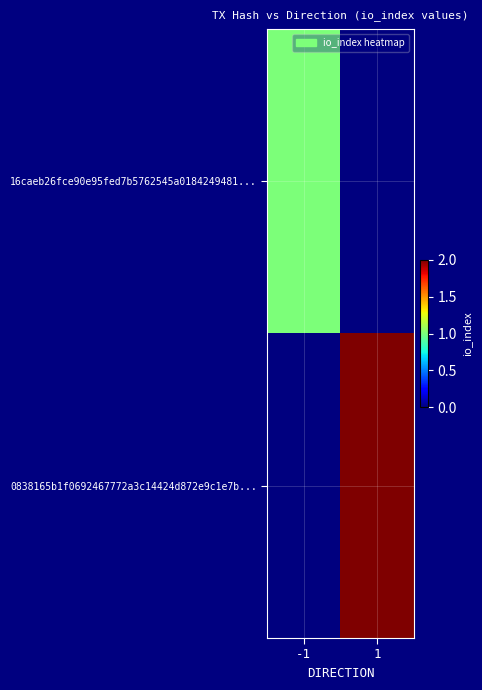

Reading left to right, list all the values displayed in this chart.

16caeb26fce90e95fed7b5762545a0184249481...: -1=1	1=0
0838165b1f0692467772a3c14424d872e9c1e7b...: -1=0	1=2